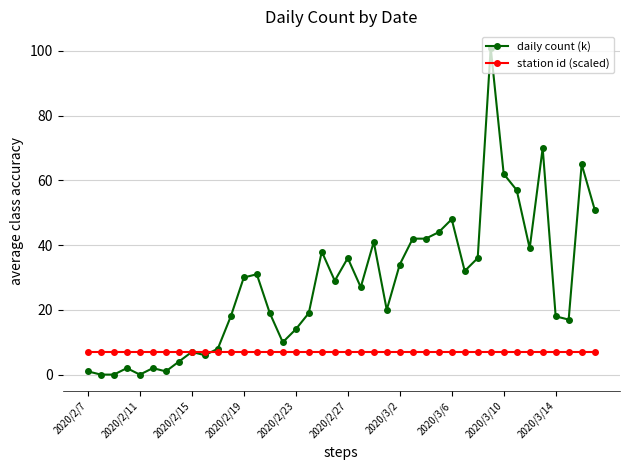

Which series has the largest total across all categories?

daily count (k)